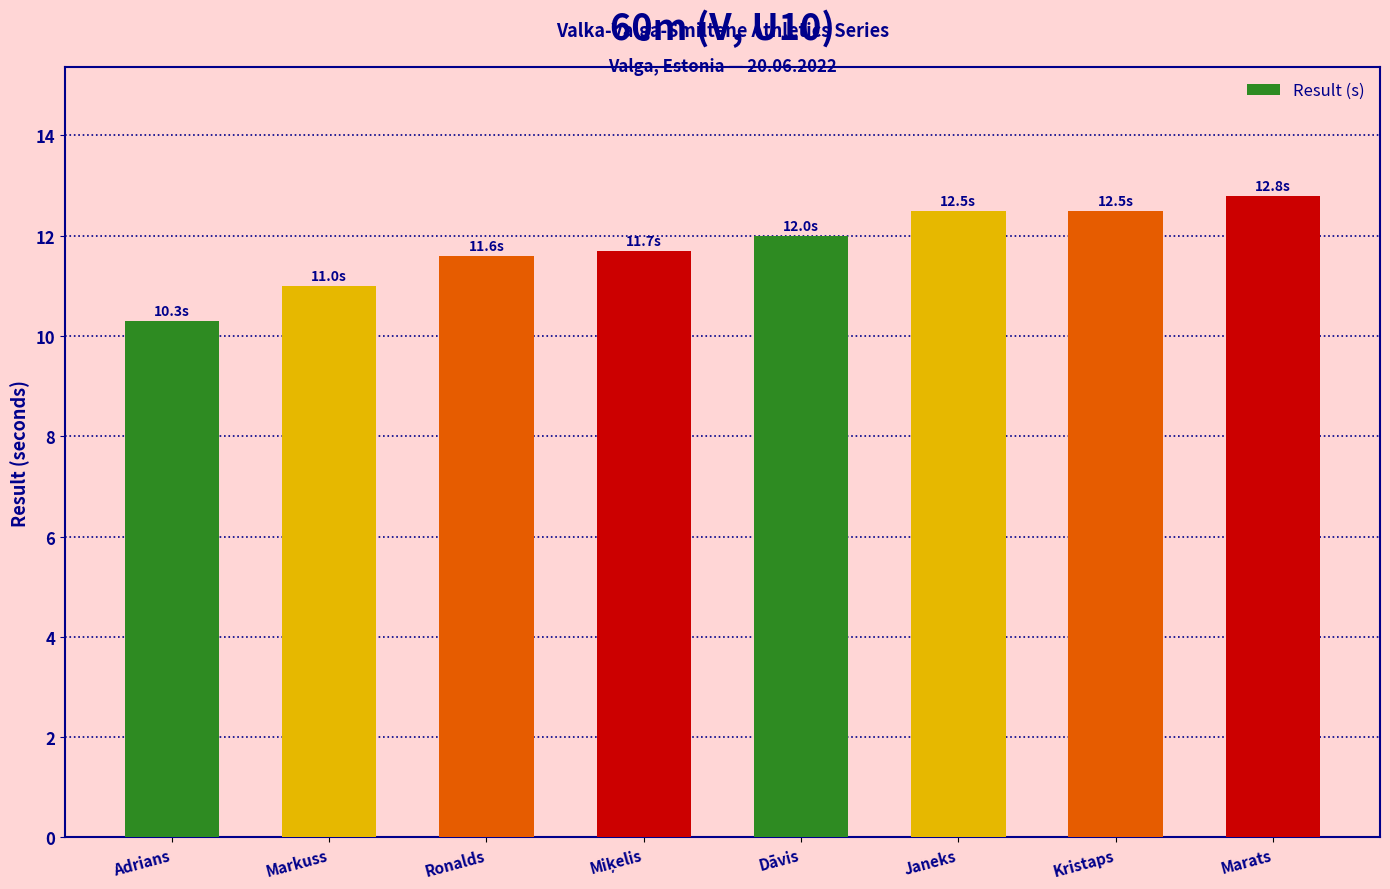

What position from the right is Adrians?

8